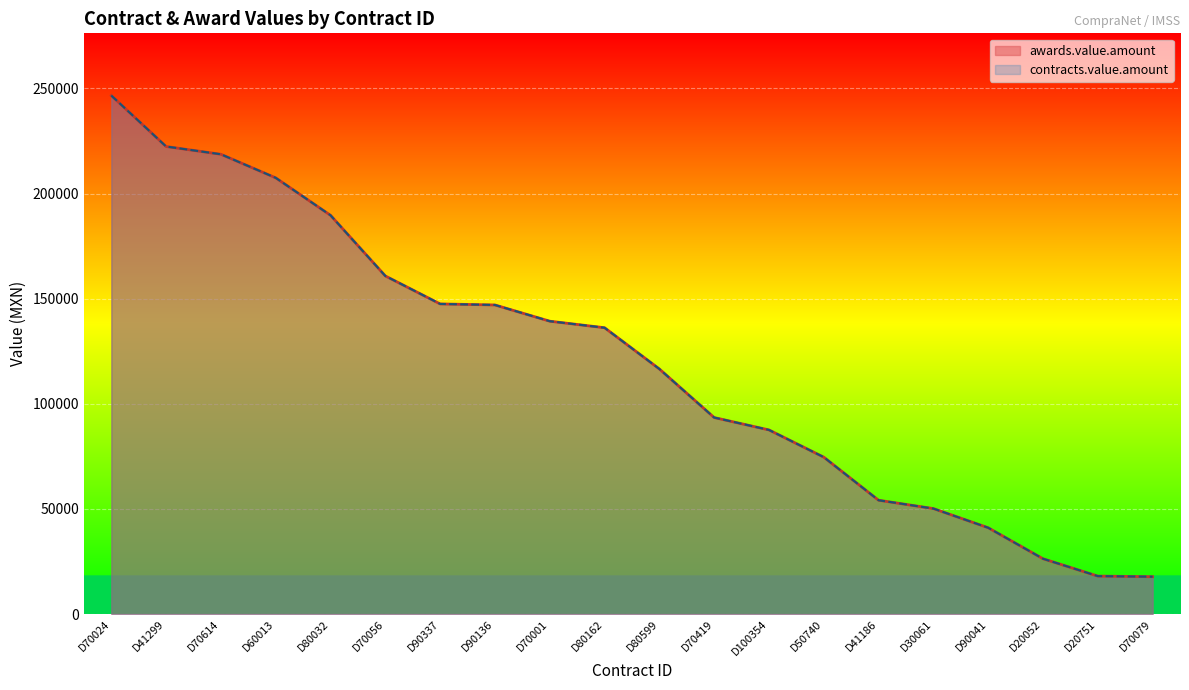

Reading left to right, transcribe all the data shown in this chart.

awards.value.amount: 246590.0	222355.1	218661.7	207454.5	189636.1	160797.1	147489.6	146994.1	139277.5	136167.5	116558.4	93453.7	87563.0	74610.9	54124.3	50159.5	41048.5	26307.9	18043.1	17757.3
contracts.value.amount: 246590.0	222355.1	218661.7	207454.5	189636.1	160797.1	147489.6	146994.1	139277.5	136167.5	116558.4	93453.7	87563.0	74610.9	54124.3	50159.5	41048.5	26307.9	18043.1	17757.3